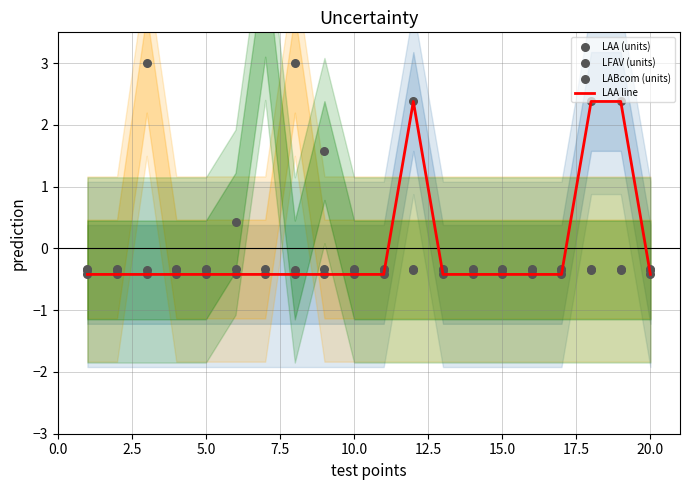

Which series has the widest spread of Y values?

LABcom (units)